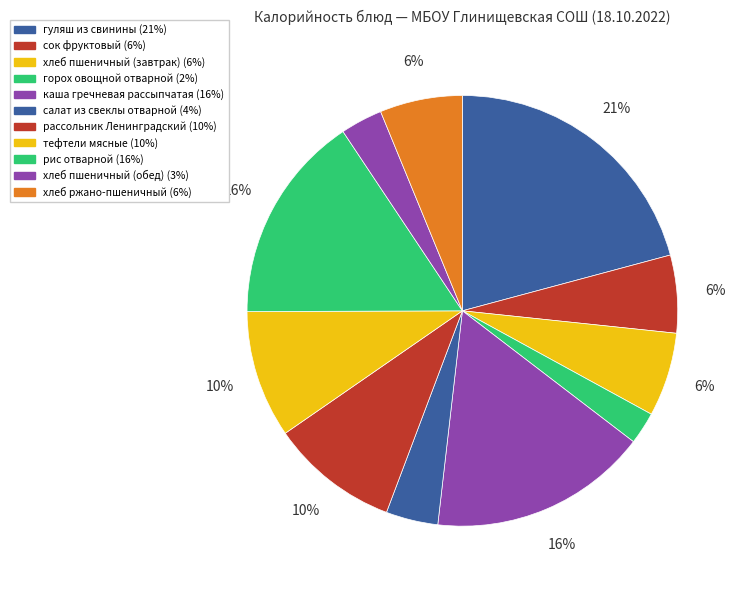

Which slice is the smallest?

горох овощной отварной